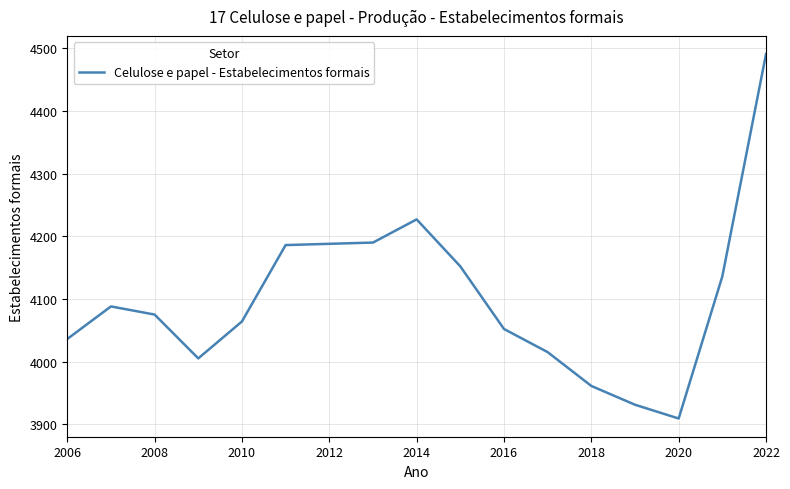

What is the sum of all values?

69706